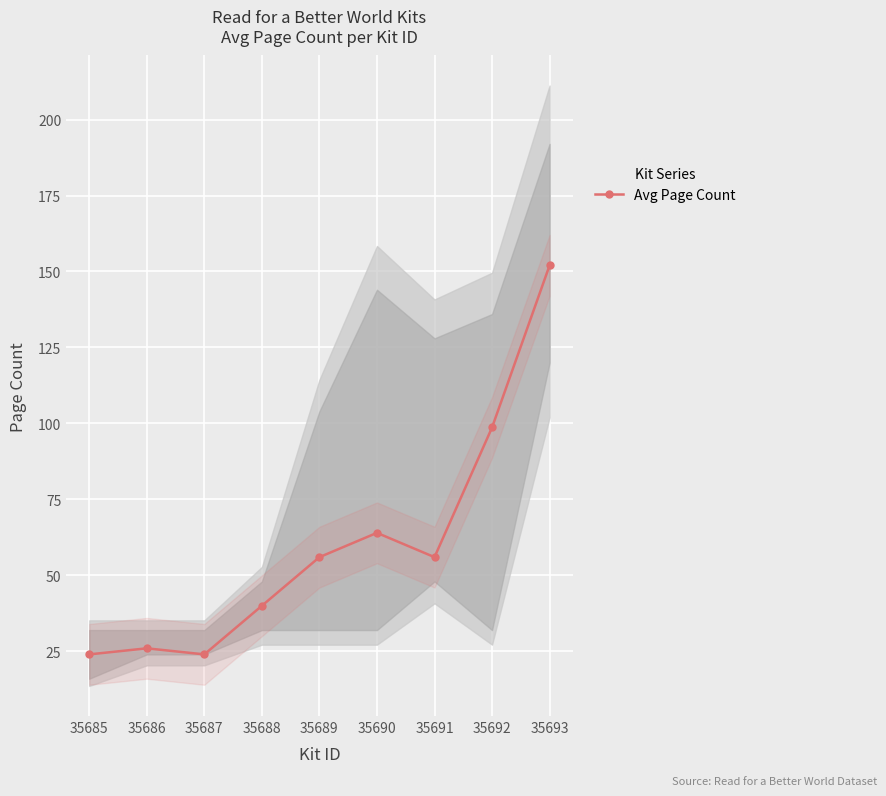

What is the smallest value displayed?

24.0